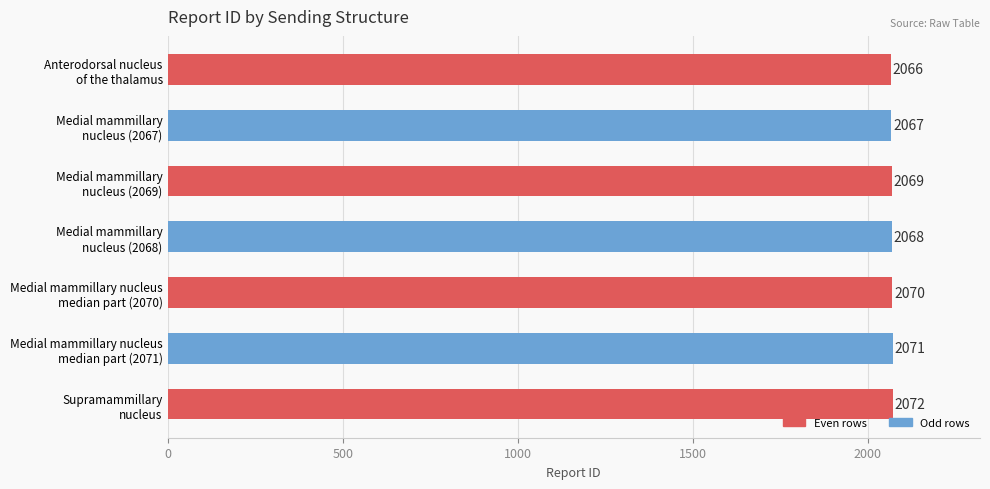

What is the value of the 3rd bar from the top?

2069